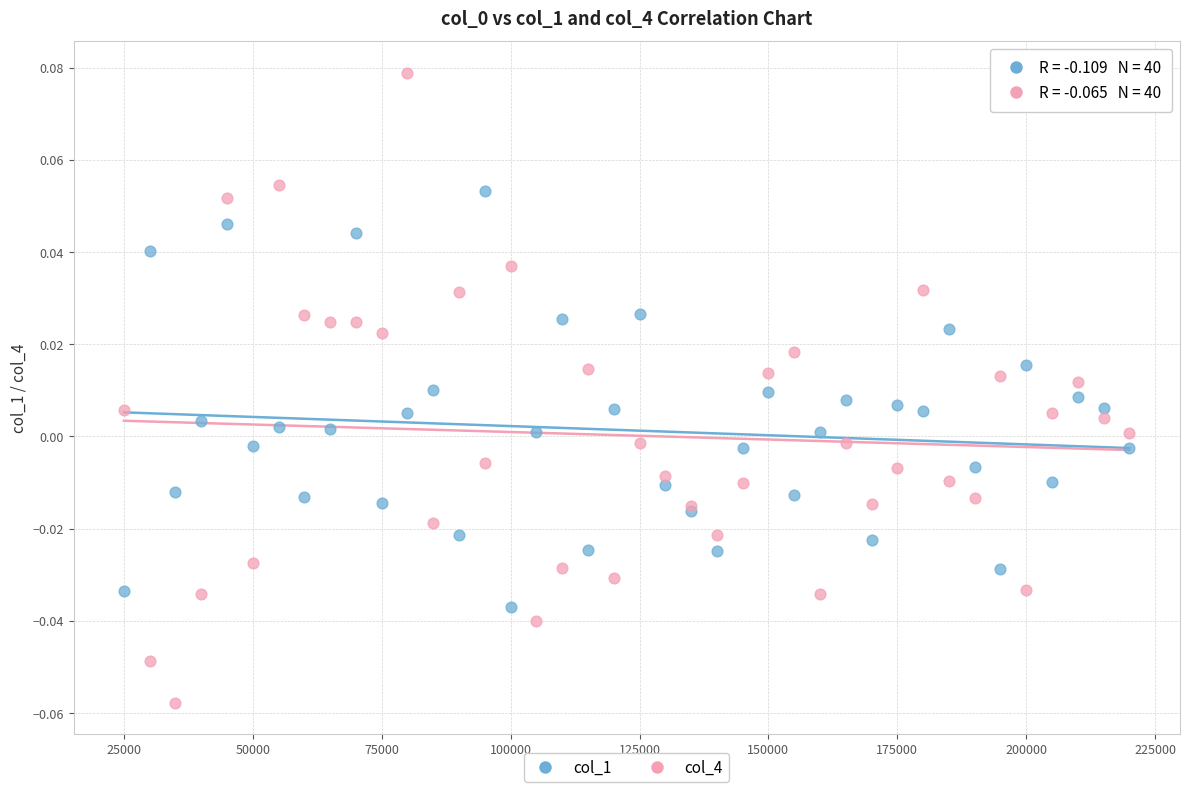

Which series reaches the minimum Y coordinate?

col_4